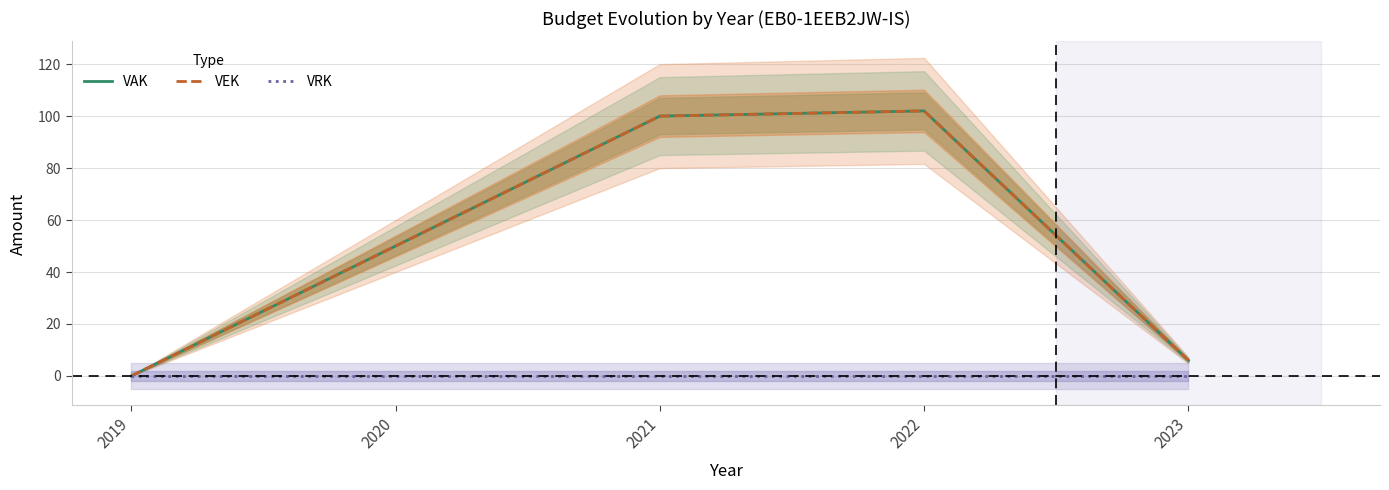

List the labels in order of VAK value, smallest first.

2019, 2023, 2020, 2021, 2022